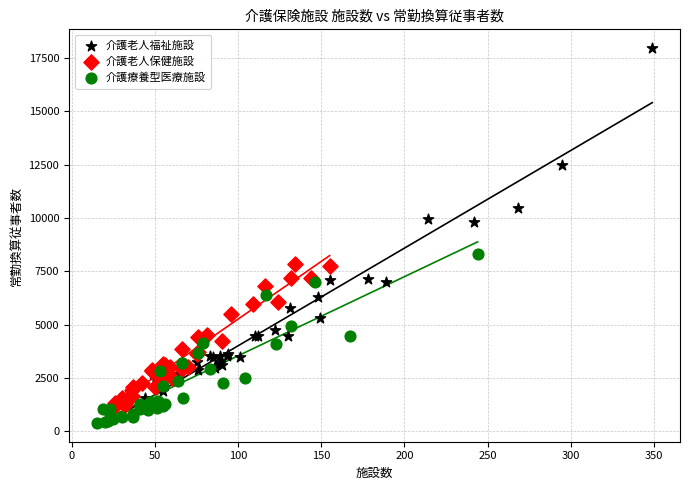

Which series contains the highest Y value?

介護老人福祉施設